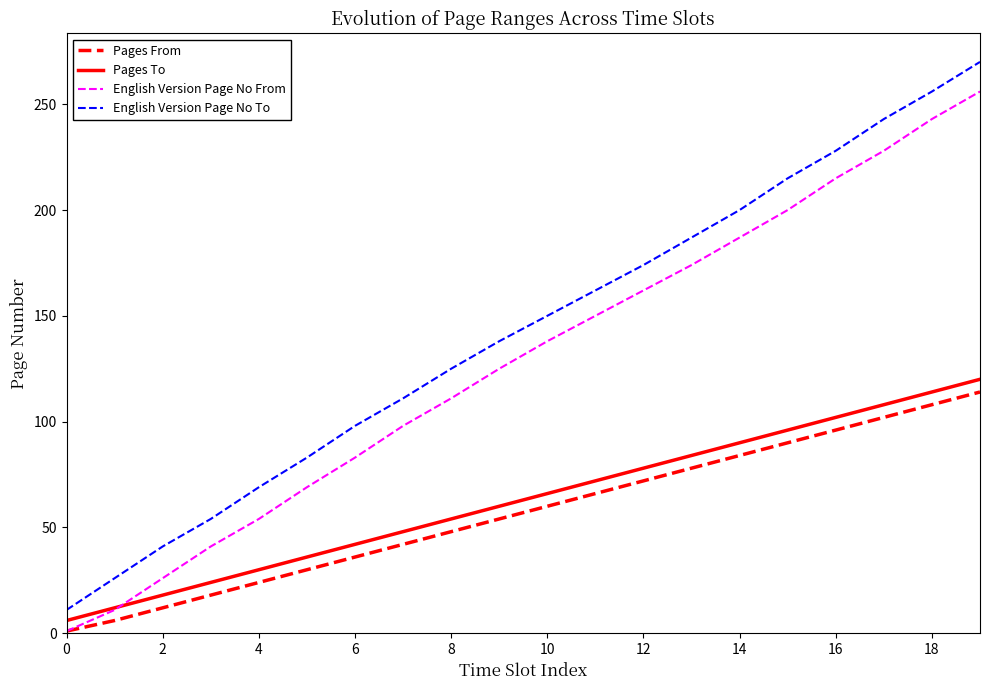

Which series has the widest spread of values?

English Version Page No To